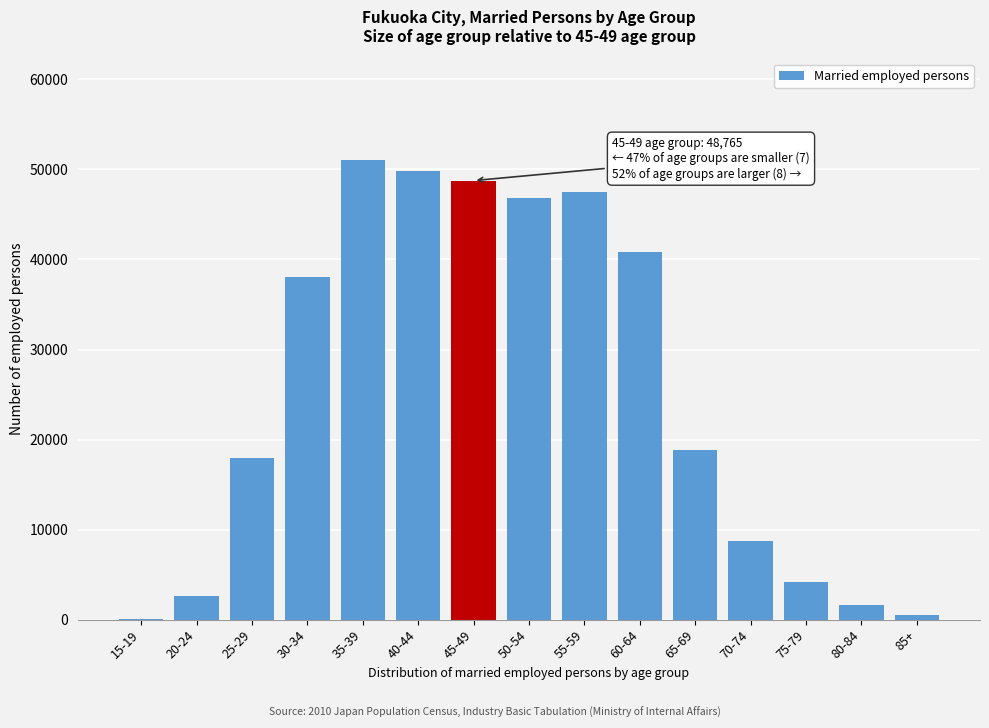

Reading left to right, extract all data points from this chart.

15-19=102	20-24=2645	25-29=17959	30-34=38014	35-39=51084	40-44=49811	45-49=48765	50-54=46833	55-59=47523	60-64=40813	65-69=18832	70-74=8748	75-79=4183	80-84=1649	85+=533